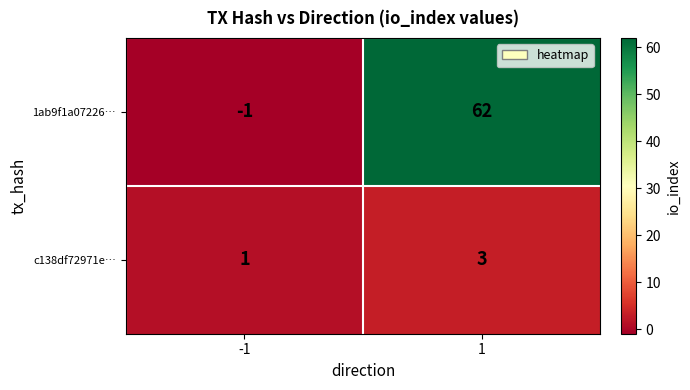

True or false: c138df72971e… has a value of 0 at -1.

False